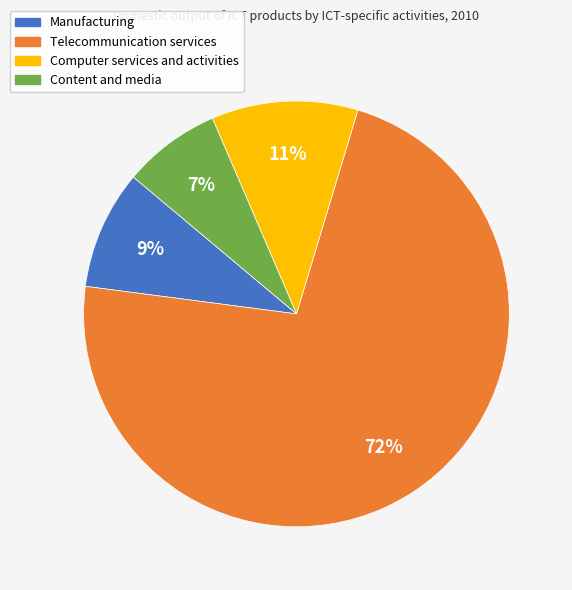

True or false: Content and media accounts for 1% of the total.

False